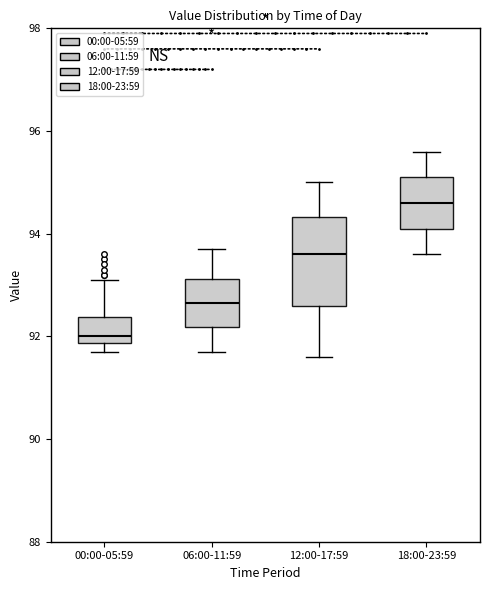

Reading left to right, read every box against the y-axis: the position of its median line, the range the box covers, and the ends of its whiskers. The values are not printed on the chart, so give them approximately, as read against the axis.

00:00-05:59: median 92.0, box 91.8 to 92.4, whiskers 91.8 (just below the box's lower edge) to 93.2
06:00-11:59: median 92.6, box 92.2 to 93.2, whiskers 91.8 to 93.8
12:00-17:59: median 93.6, box 92.6 to 94.4, whiskers 91.6 to 95.0
18:00-23:59: median 94.6, box 94.2 to 95.2, whiskers 93.6 to 95.6